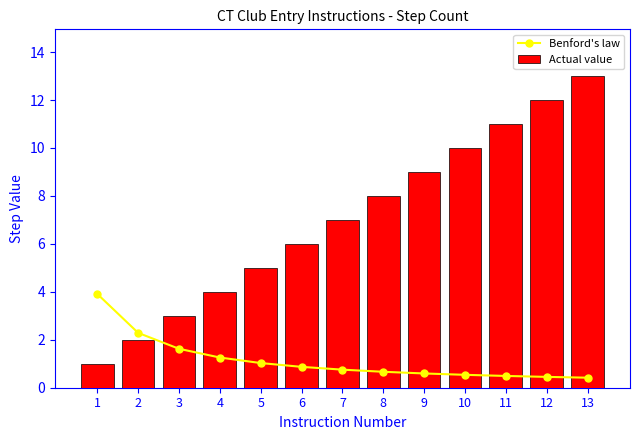

What is the sum of the Actual value values at 4 and 1?

5